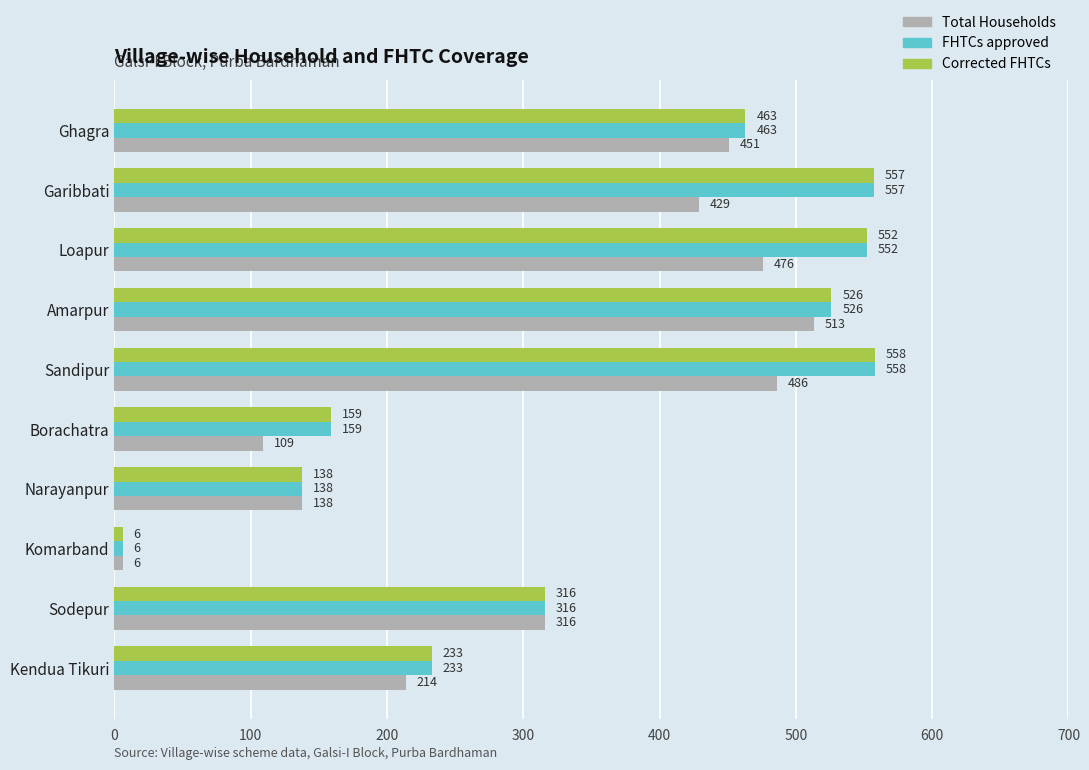

The Total Households series shows 6 at Komarband. True or false?

True